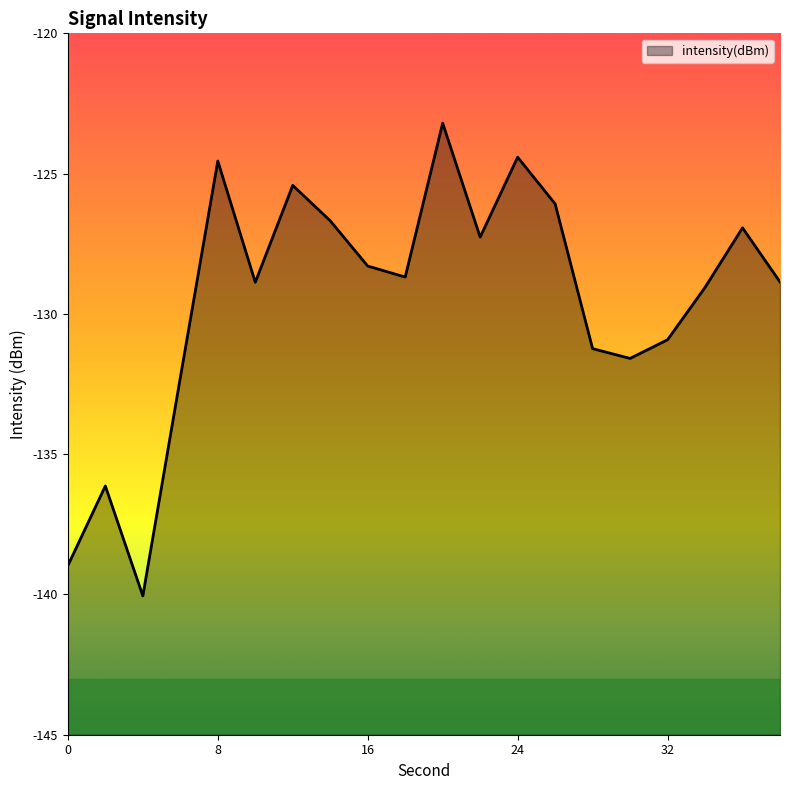

Rank the categories by value from lowest to highest.

4, 0, 2, 6, 30, 28, 32, 34, 10, 38, 18, 16, 22, 36, 14, 26, 12, 8, 24, 20